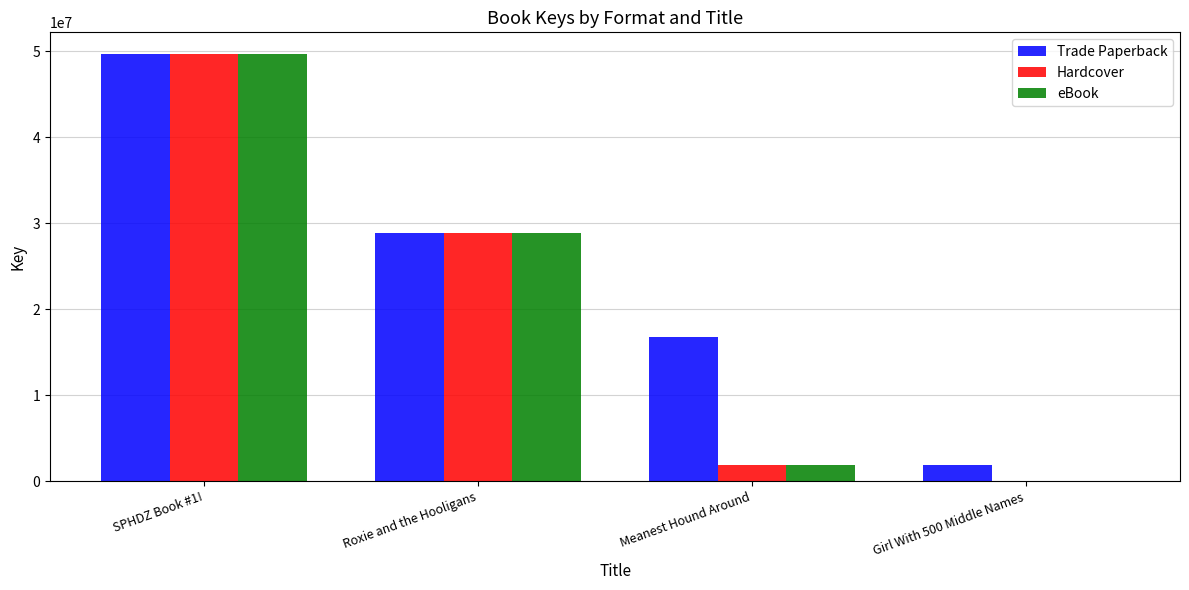

Between Meanest Hound Around and Girl With 500 Middle Names, which series saw the biggest shift?

Trade Paperback